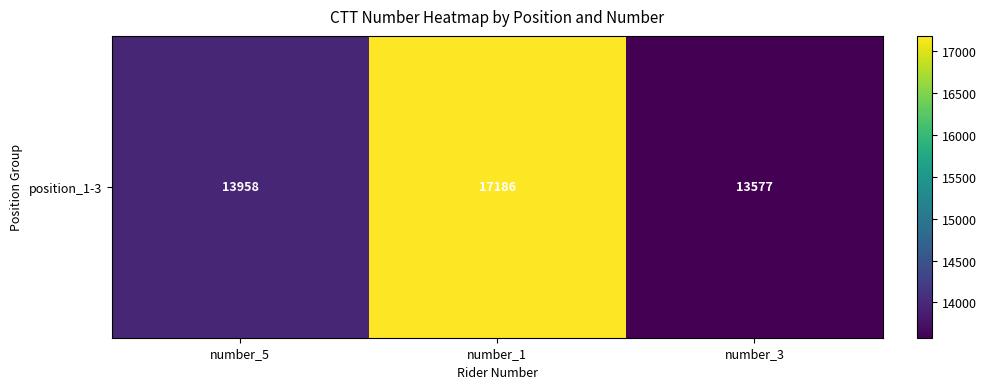

Reading right to left, list all the values displayed in this chart.

number_3=13577	number_1=17186	number_5=13958